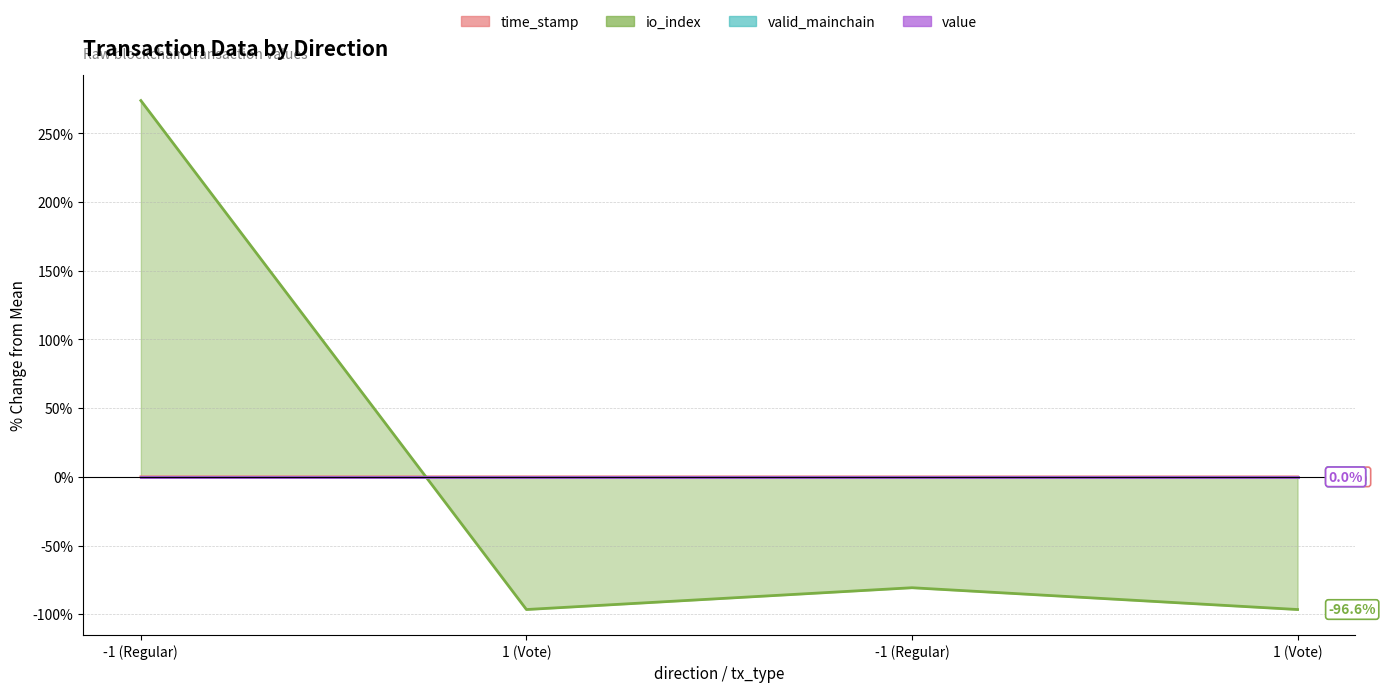

Does the chart have visible grid lines?

Yes